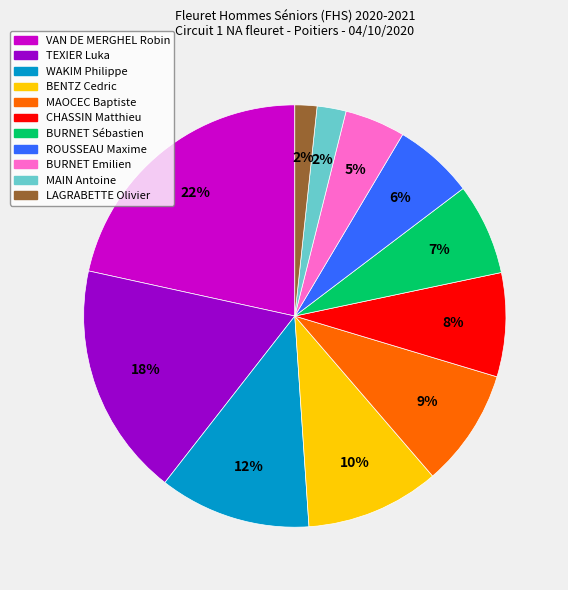

Approximately how many times larger is the value at LAGRABETTE Olivier compared to ROUSSEAU Maxime?

0.3